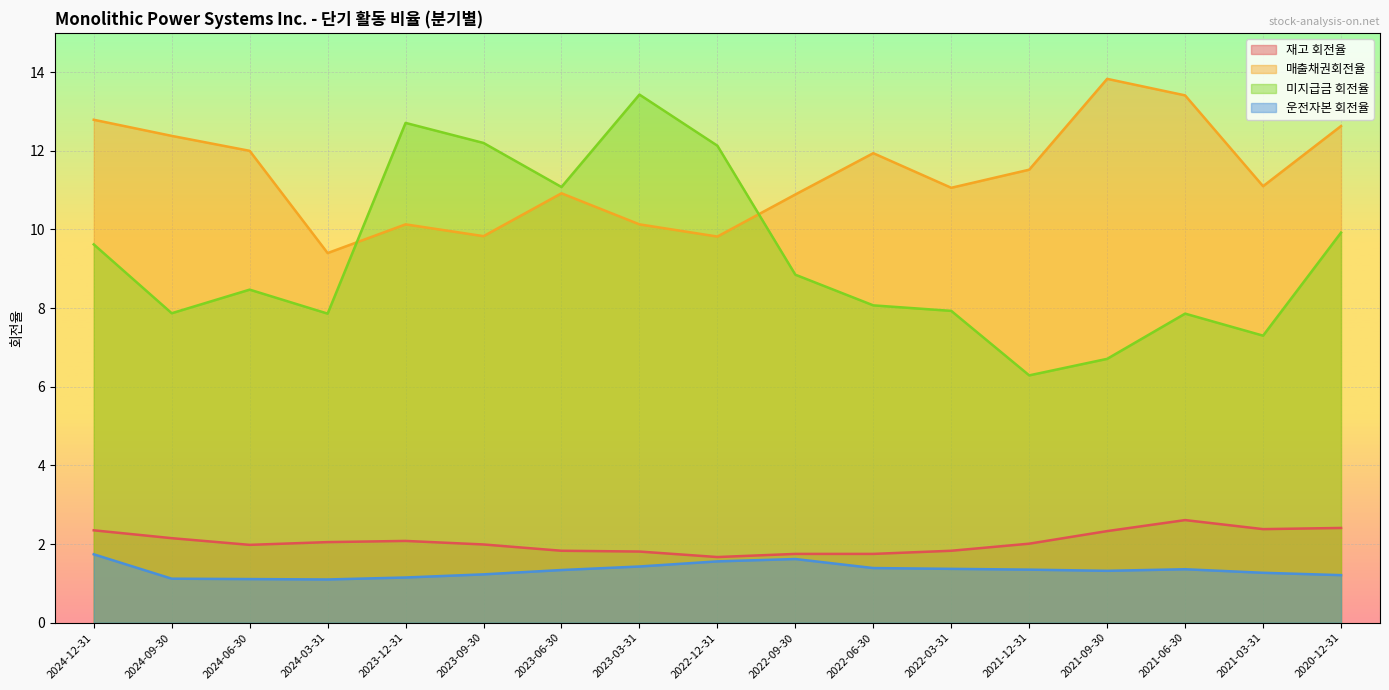

Reading left to right, list all the values displayed in this chart.

재고 회전율: 2024-12-31=2.4	2024-09-30=2.1	2024-06-30=2.0	2024-03-31=2.0	2023-12-31=2.1	2023-09-30=2.0	2023-06-30=1.8	2023-03-31=1.8	2022-12-31=1.7	2022-09-30=1.8	2022-06-30=1.8	2022-03-31=1.8	2021-12-31=2.0	2021-09-30=2.3	2021-06-30=2.6	2021-03-31=2.4	2020-12-31=2.4
매출채권회전율: 2024-12-31=12.8	2024-09-30=12.4	2024-06-30=12.0	2024-03-31=9.4	2023-12-31=10.1	2023-09-30=9.8	2023-06-30=10.9	2023-03-31=10.1	2022-12-31=9.8	2022-09-30=10.9	2022-06-30=11.9	2022-03-31=11.1	2021-12-31=11.5	2021-09-30=13.8	2021-06-30=13.4	2021-03-31=11.1	2020-12-31=12.6
미지급금 회전율: 2024-12-31=9.6	2024-09-30=7.9	2024-06-30=8.5	2024-03-31=7.9	2023-12-31=12.7	2023-09-30=12.2	2023-06-30=11.1	2023-03-31=13.4	2022-12-31=12.1	2022-09-30=8.8	2022-06-30=8.1	2022-03-31=7.9	2021-12-31=6.3	2021-09-30=6.7	2021-06-30=7.9	2021-03-31=7.3	2020-12-31=9.9
운전자본 회전율: 2024-12-31=1.7	2024-09-30=1.1	2024-06-30=1.1	2024-03-31=1.1	2023-12-31=1.1	2023-09-30=1.2	2023-06-30=1.3	2023-03-31=1.4	2022-12-31=1.6	2022-09-30=1.6	2022-06-30=1.4	2022-03-31=1.4	2021-12-31=1.4	2021-09-30=1.3	2021-06-30=1.4	2021-03-31=1.3	2020-12-31=1.2